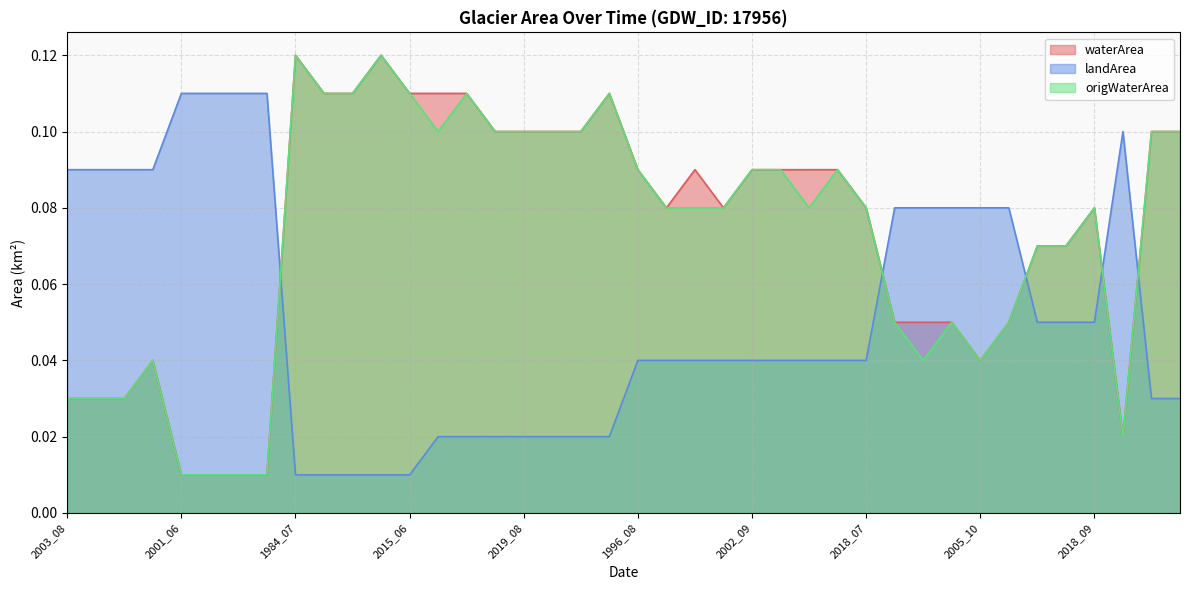

What is the label of the 19th point from the left?

2020_08